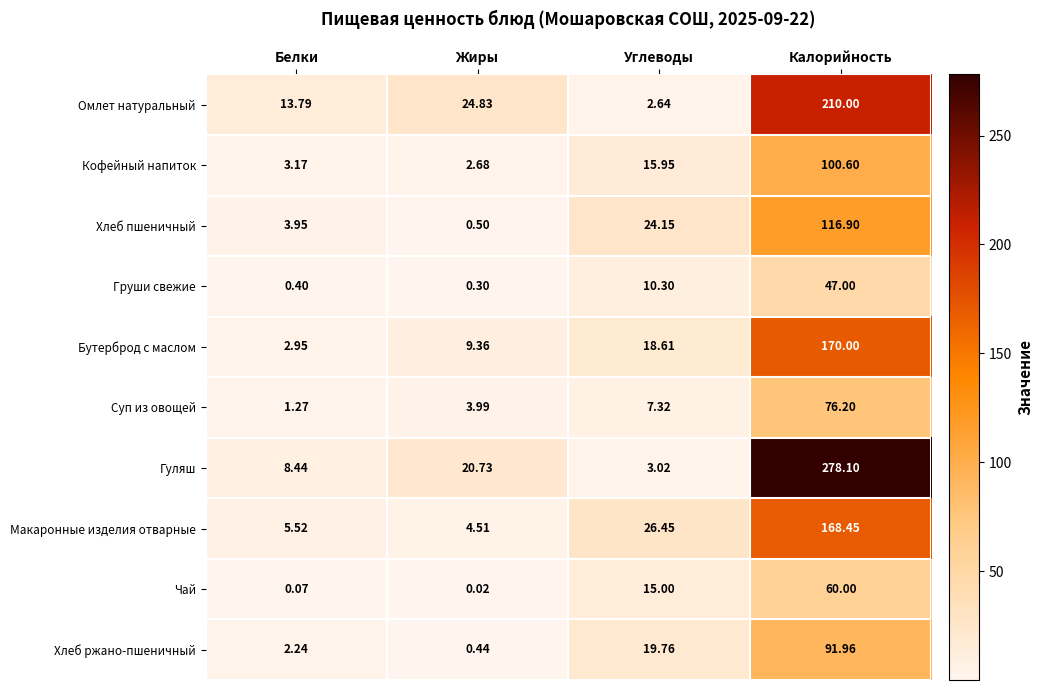

Rank the series at Жиры from highest to lowest value.

Омлет натуральный, Гуляш, Бутерброд с маслом, Макаронные изделия отварные, Суп из овощей, Кофейный напиток, Хлеб пшеничный, Хлеб ржано-пшеничный, Груши свежие, Чай